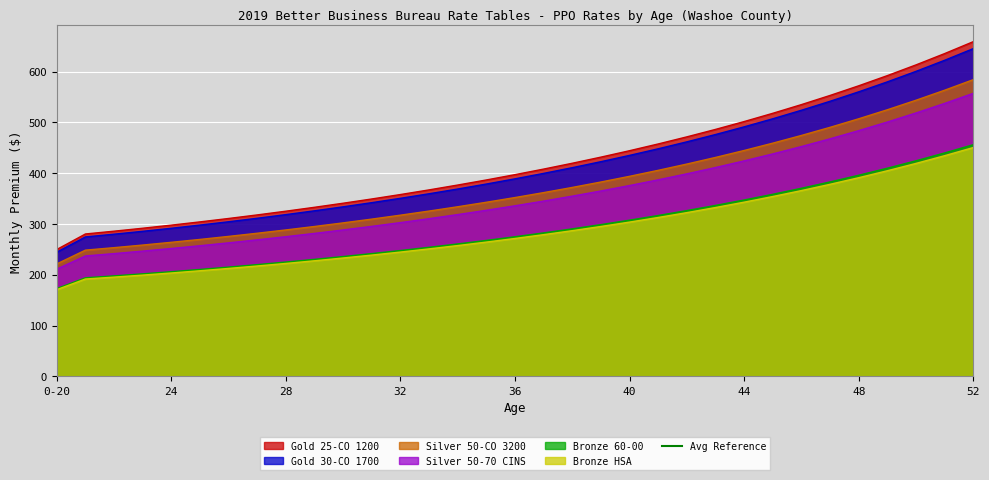

Reading right to left, transcribe all the data shown in this chart.

Gold 25-CO 1200: 658.9	635.5	613.2	592.1	572.1	553.1	535.0	517.9	501.7	486.2	471.6	457.6	444.3	431.7	419.6	408.1	397.2	386.7	376.7	367.2	358.1	349.3	340.9	332.9	325.3	317.9	310.9	304.2	297.8	291.7	285.9	280.4	249.8
Gold 30-CO 1700: 645.2	622.2	600.5	579.8	560.2	541.6	523.9	507.2	491.3	476.1	461.8	448.1	435.1	422.7	410.9	399.7	388.9	378.7	368.9	359.6	350.6	342.1	333.9	326.0	318.5	311.3	304.5	297.9	291.6	285.6	280.0	274.6	244.7
Silver 50-CO 3200: 584.1	563.3	543.6	524.9	507.1	490.3	474.3	459.2	444.8	431.1	418.1	405.7	393.9	382.7	372.0	361.8	352.1	342.9	334.0	325.5	317.4	309.7	302.3	295.2	288.4	281.9	275.6	269.7	264.0	258.6	253.5	248.6	221.5
Silver 50-70 CINS: 557.2	537.4	518.6	500.7	483.8	467.7	452.5	438.0	424.3	411.2	398.8	387.0	375.8	365.1	354.9	345.2	335.9	327.1	318.6	310.5	302.8	295.4	288.4	281.6	275.1	268.9	262.9	257.3	251.9	246.7	241.8	237.2	211.3
Bronze 60-00: 456.1	439.9	424.5	409.9	396.0	382.9	370.4	358.5	347.3	336.6	326.4	316.8	307.6	298.8	290.5	282.5	275.0	267.7	260.8	254.2	247.9	241.8	236.0	230.5	225.2	220.1	215.2	210.6	206.2	201.9	197.9	194.1	172.9
Bronze HSA: 450.5	434.5	419.3	404.8	391.1	378.1	365.8	354.1	343.0	332.4	322.4	312.9	303.8	295.1	286.9	279.1	271.6	264.4	257.6	251.1	244.8	238.8	233.1	227.6	222.4	217.4	212.6	208.0	203.6	199.4	195.5	191.7	170.8